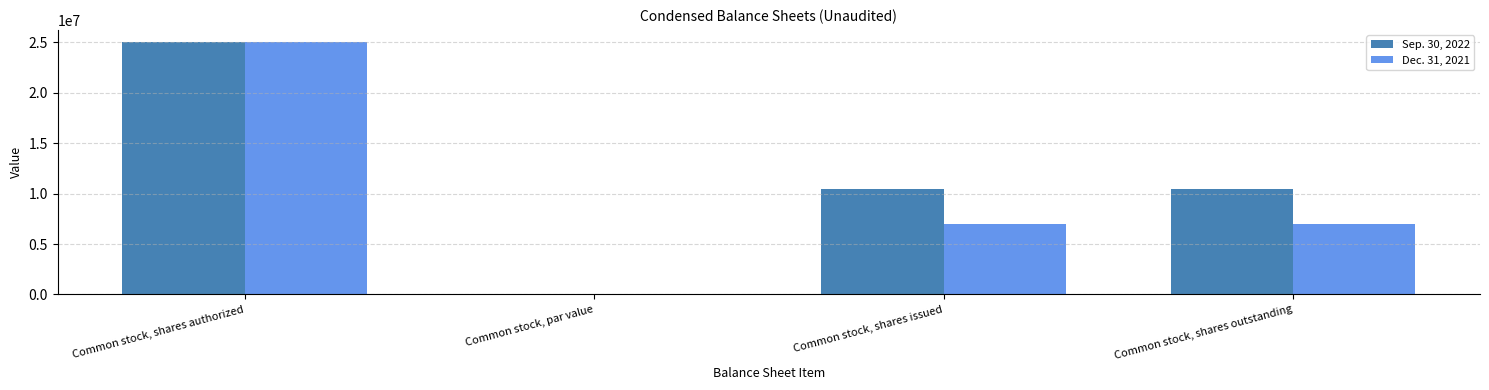

Count the number of categories in the chart.

4